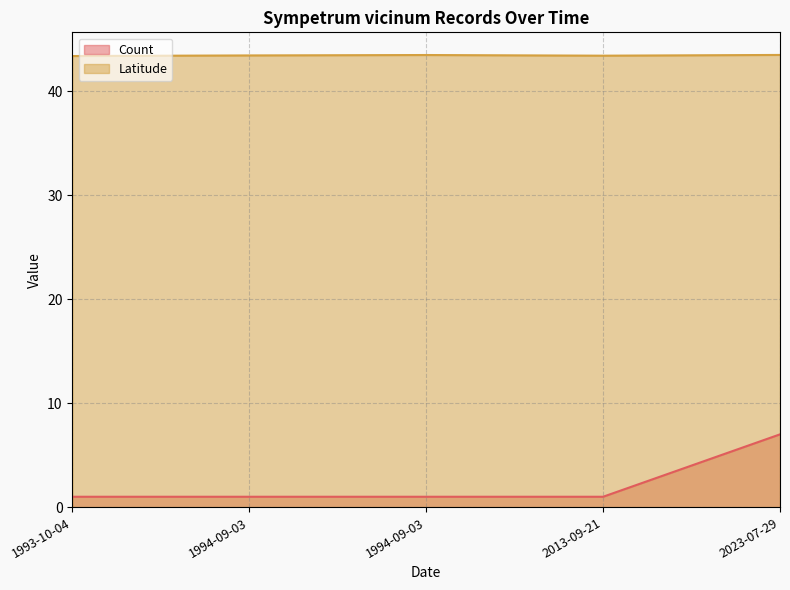

True or false: the data has more than 0 interior local peaks.

False